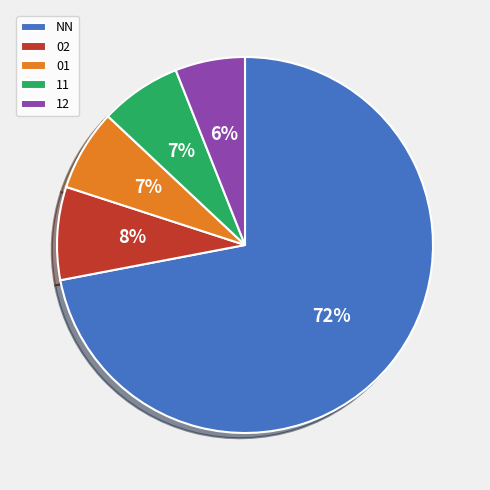

How many segments does this pie chart have?

5